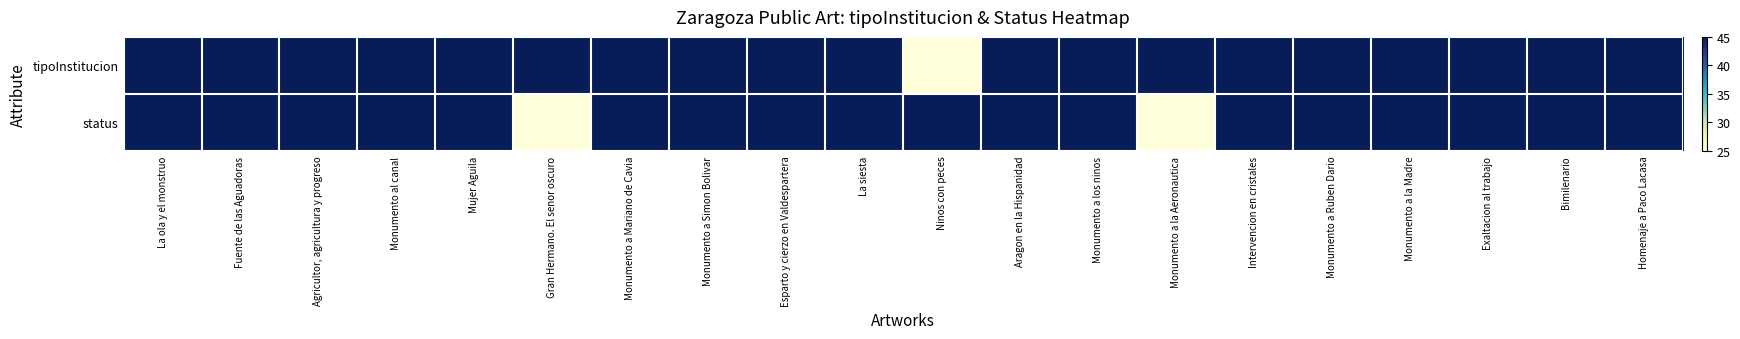

At which category is the sum across all series the highest?

La ola y el monstruo